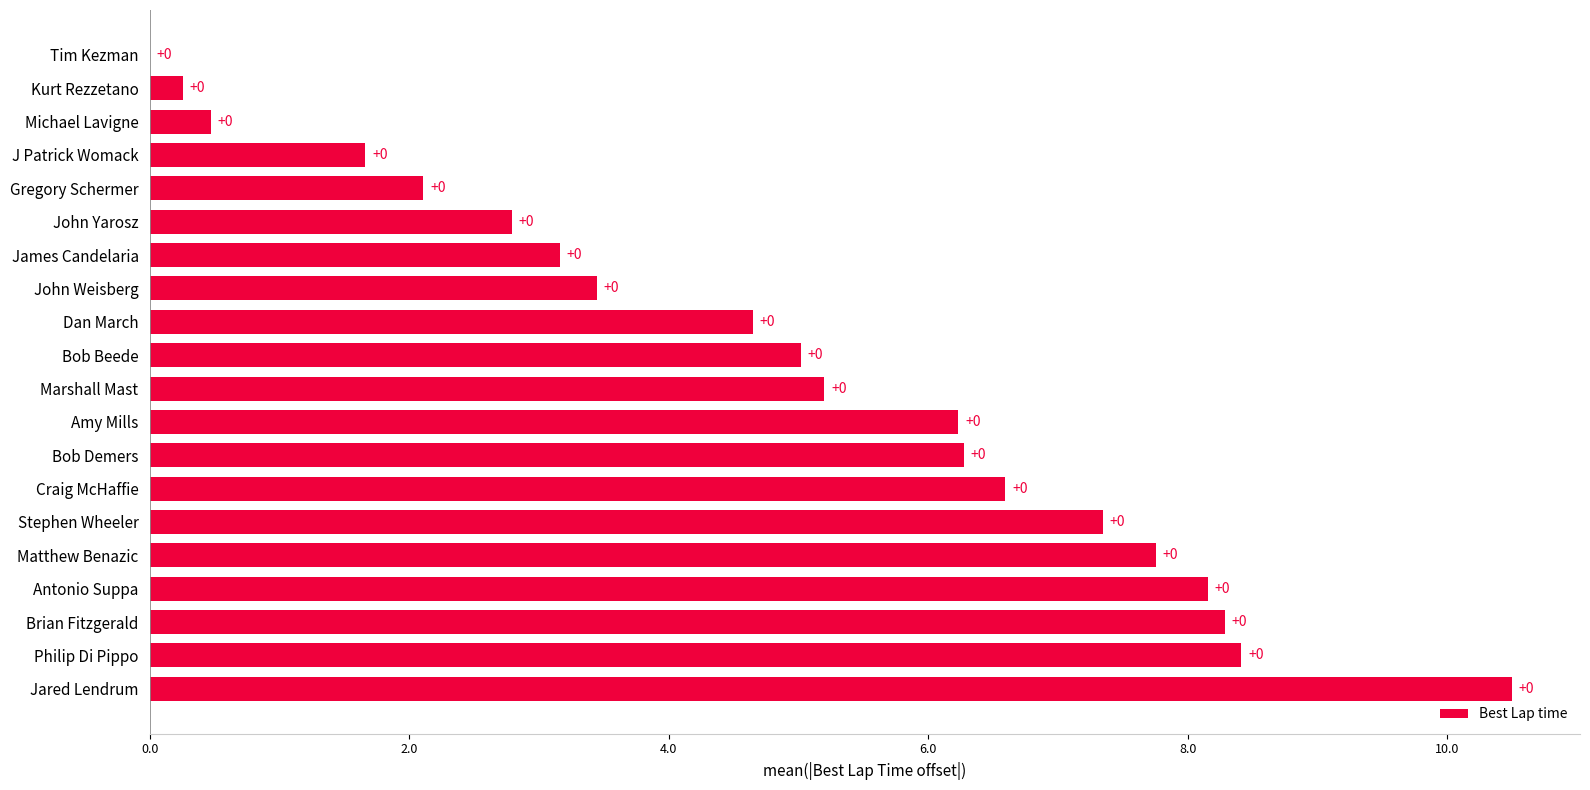

True or false: the data shows 10.9 at Stephen Wheeler.

False